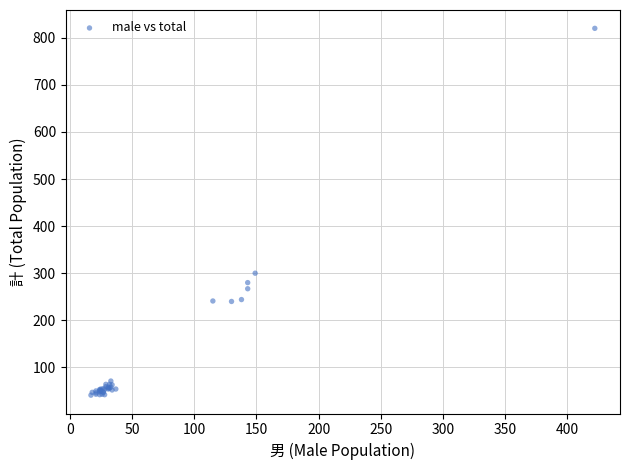

What Y value in the scatter plot is closest to 430?

300